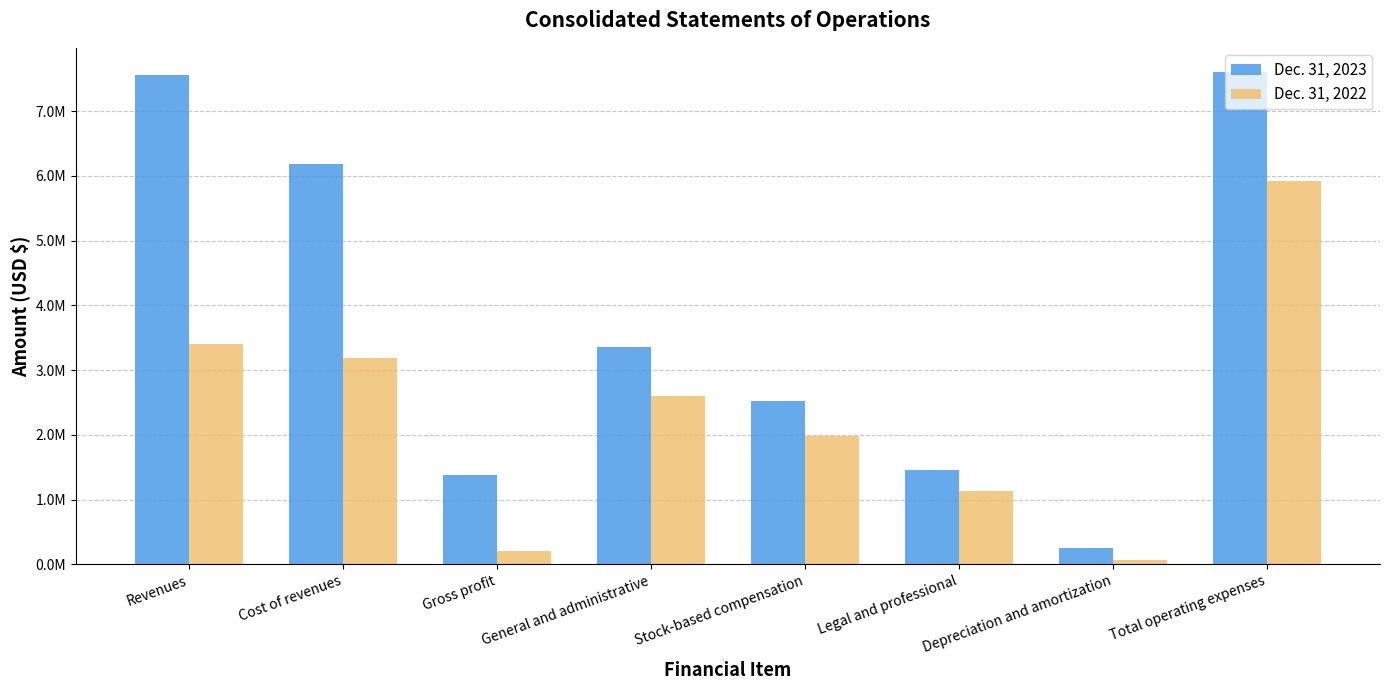

What are all the series names shown in the legend?

Dec. 31, 2023, Dec. 31, 2022